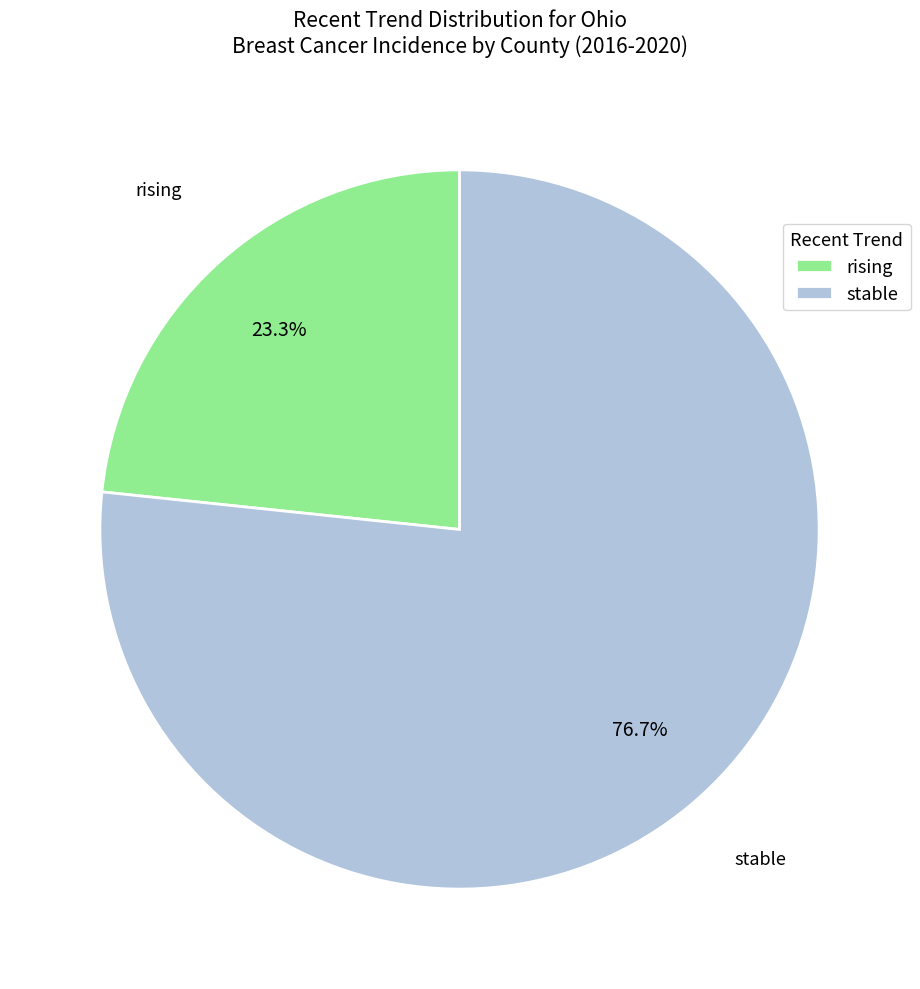

How many slices are in this pie chart?

2